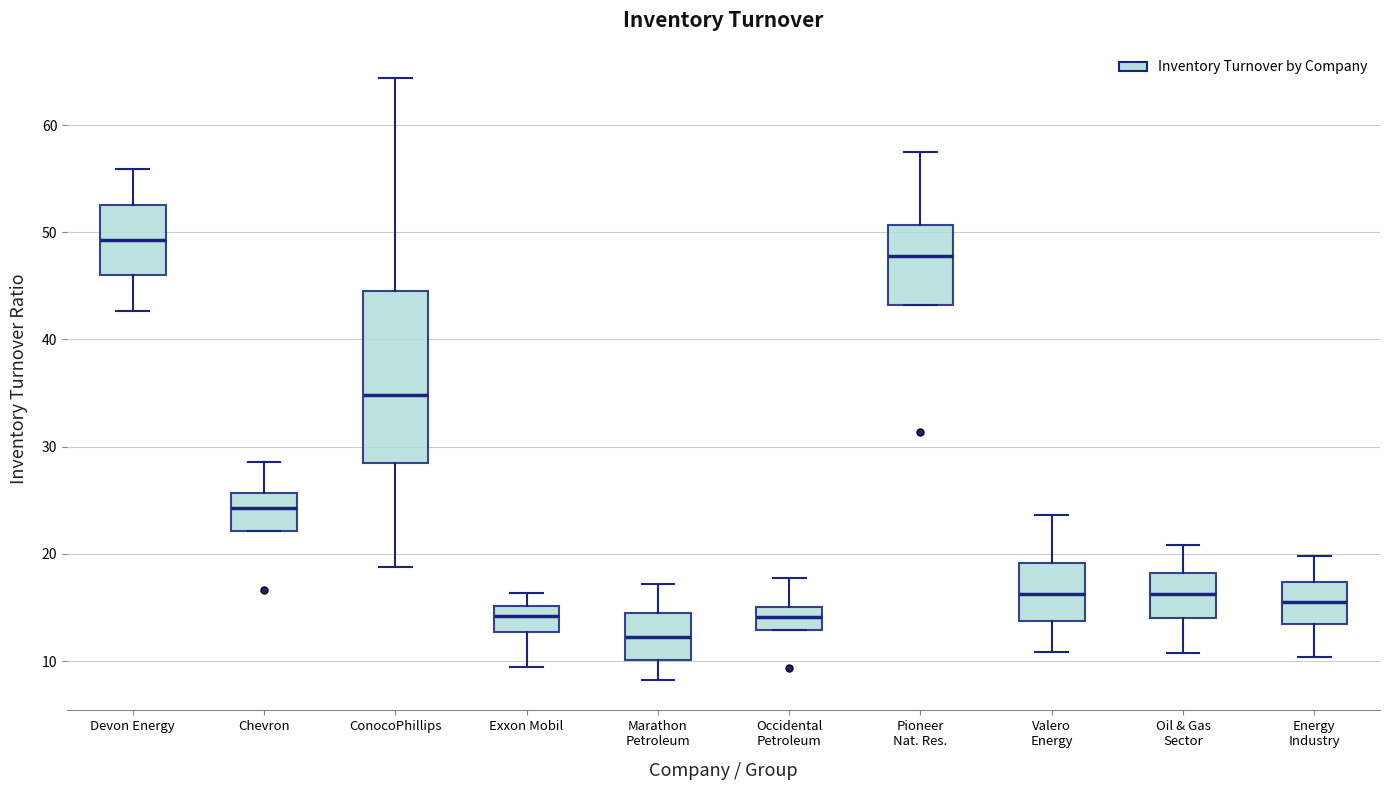

Where does the lower whisker of the box for ConocoPhillips end on the y-axis? The values are not printed on the chart, so give them approximately, as read against the axis.

19